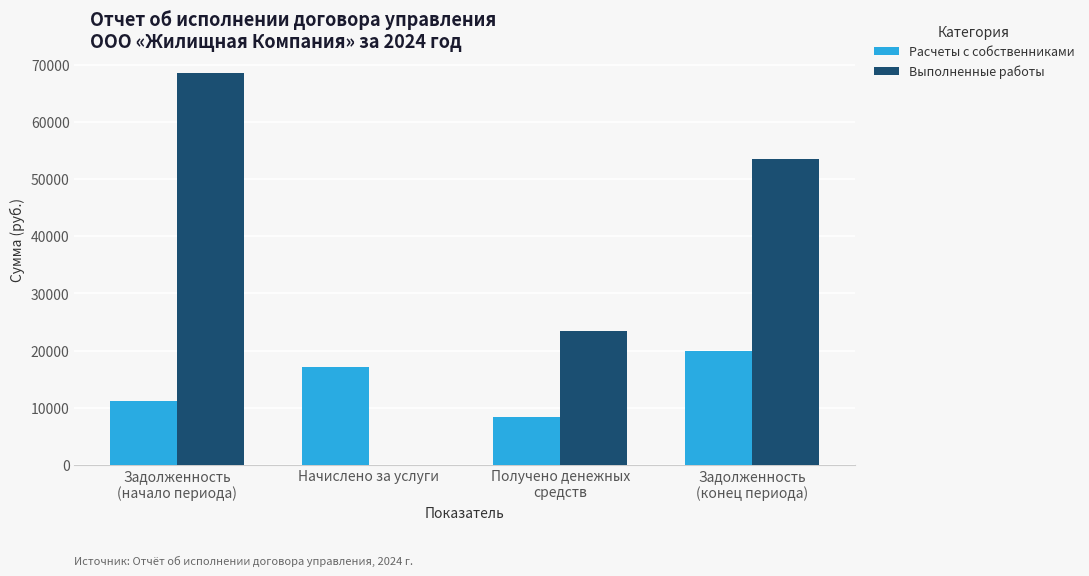

Which series has the largest total across all categories?

Выполненные работы